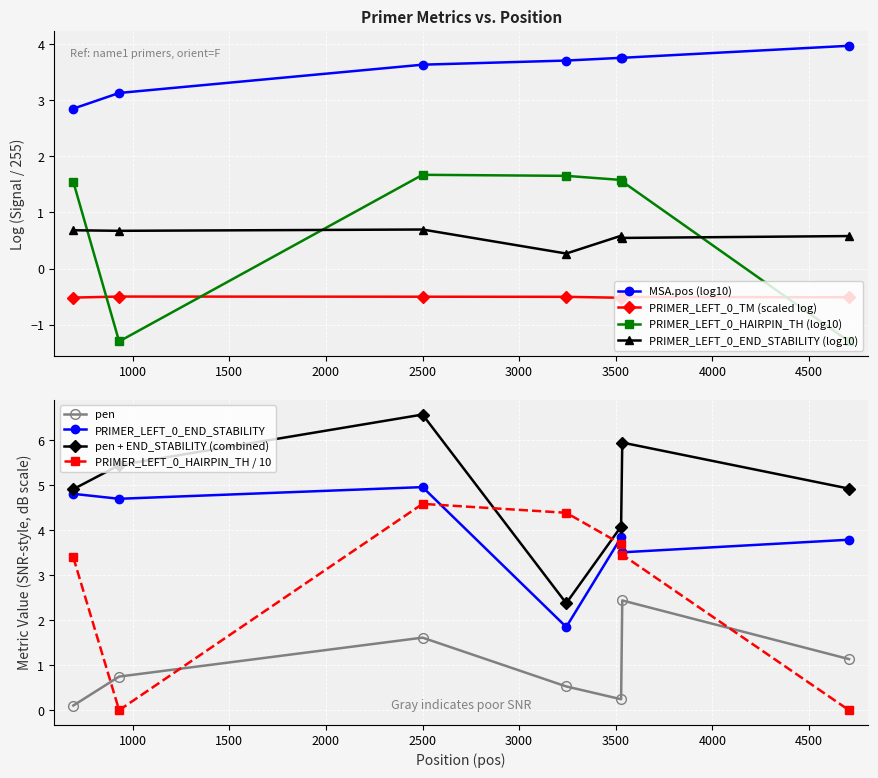

What is the maximum value for PRIMER_LEFT_0_END_STABILITY?

5.0